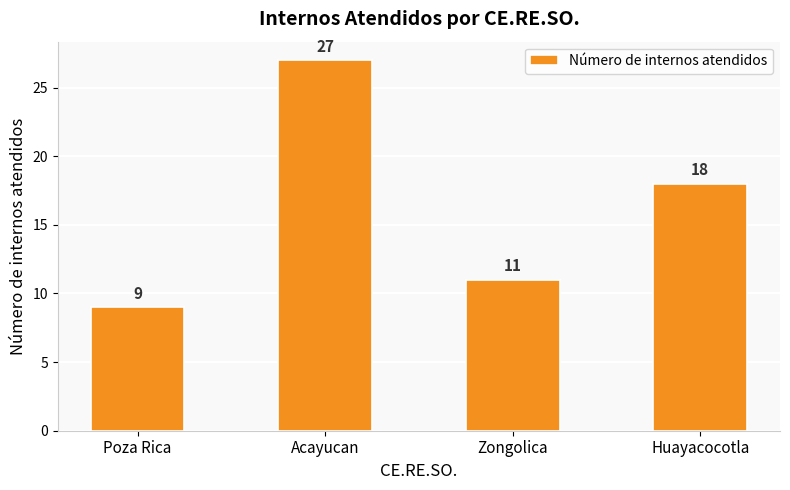

Reading left to right, extract all data points from this chart.

Poza Rica=9	Acayucan=27	Zongolica=11	Huayacocotla=18